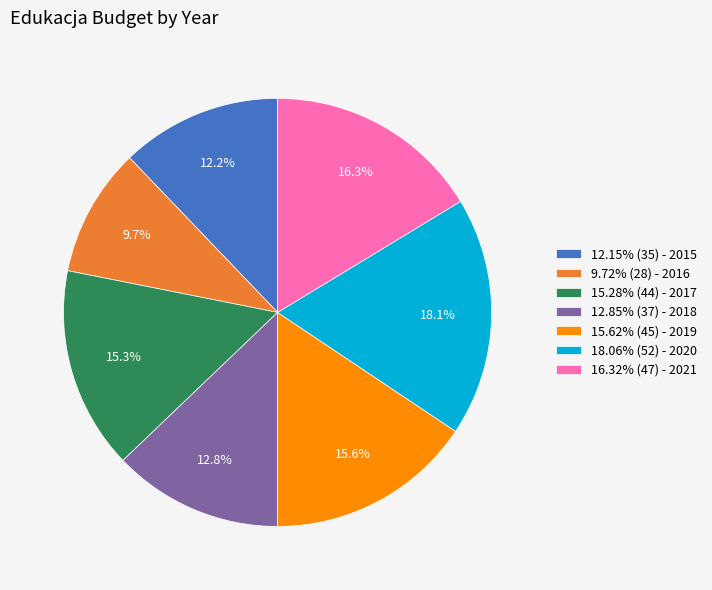

Combined, what portion of the pie is 12.15% (35) - 2015 and 12.85% (37) - 2018?

25.0%